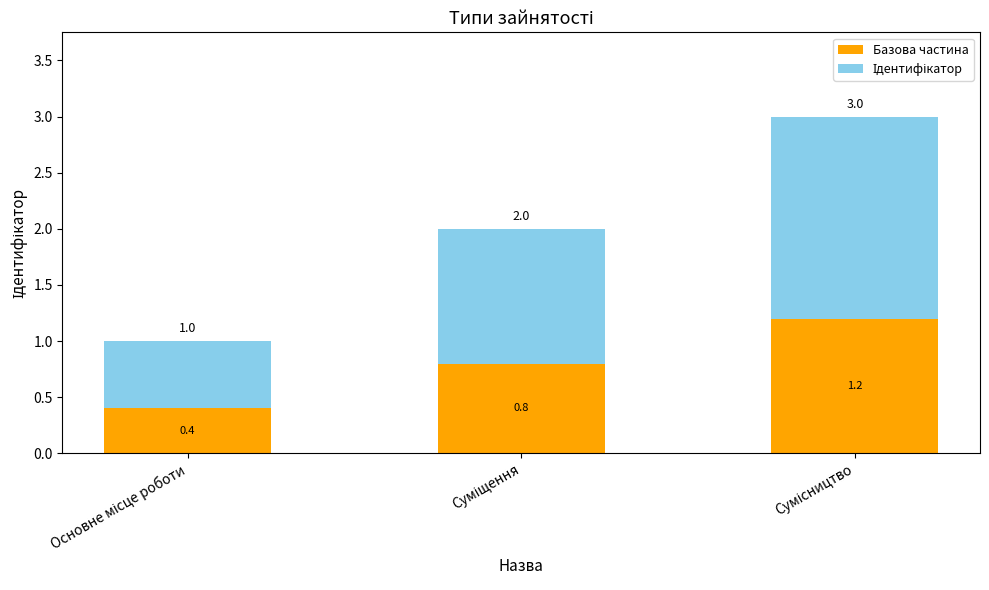

What is the average value of the Базова частина series?

0.8